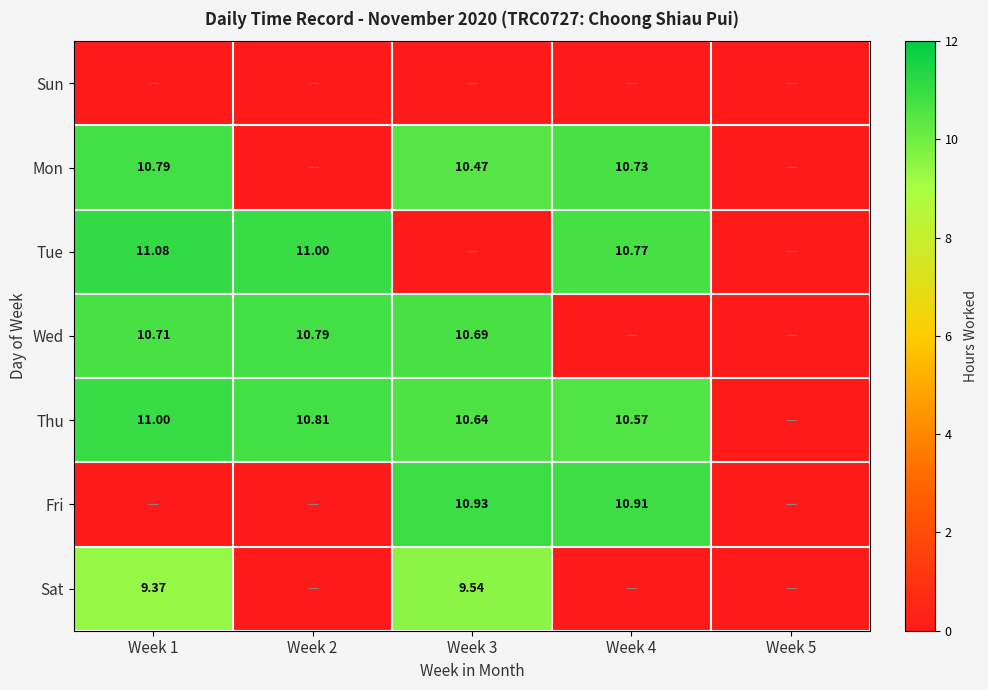

What is the maximum value shown in the chart?

11.1